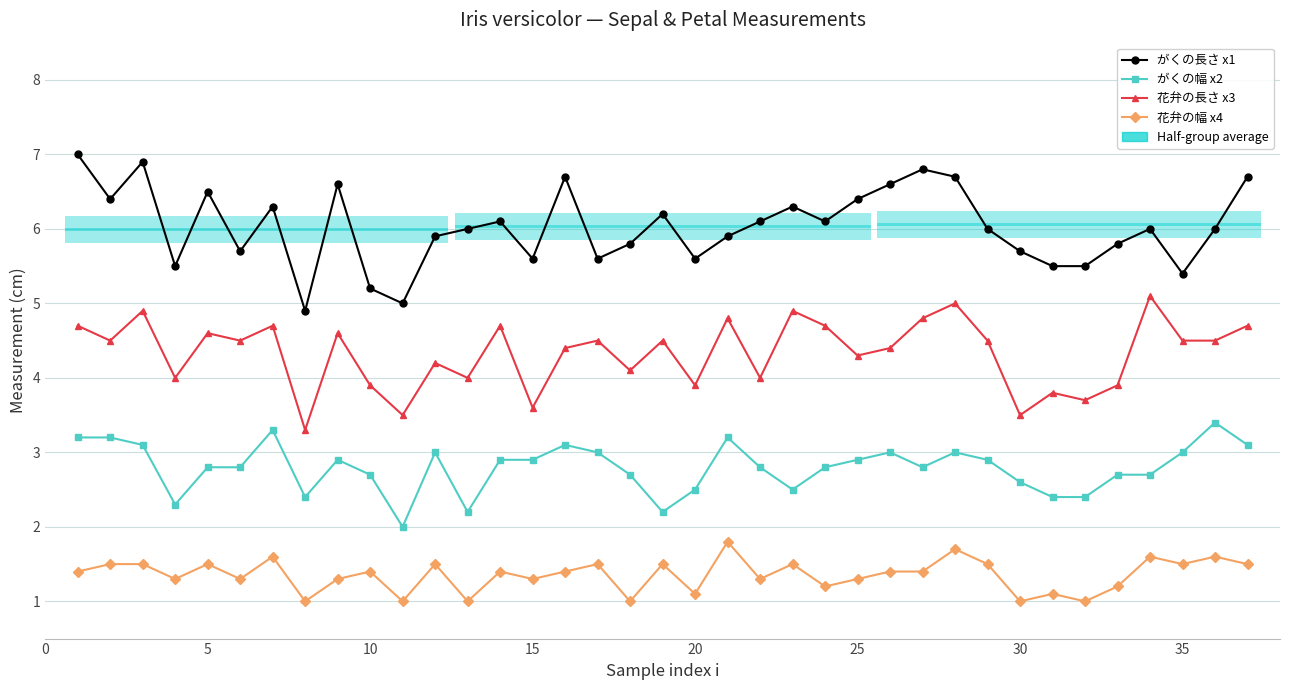

What is the lowest value of the 花弁の幅 x4 series?

1.0